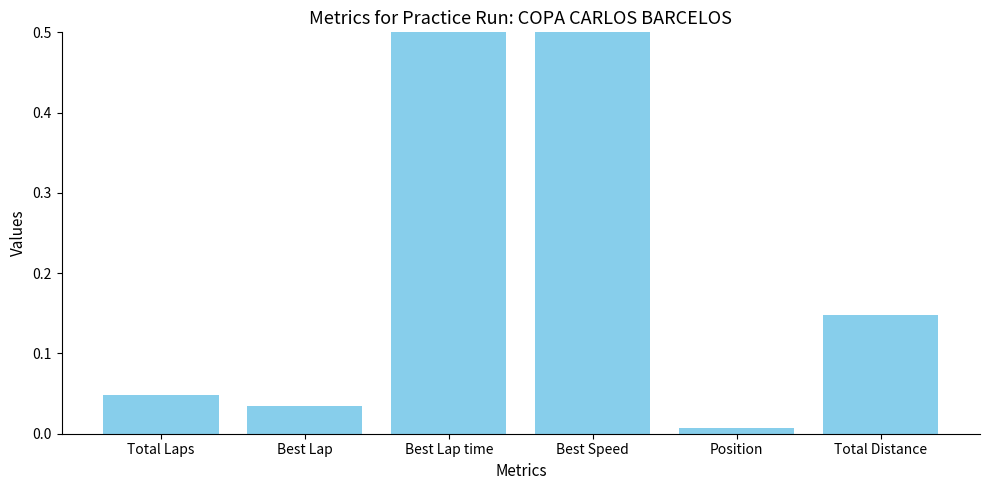

True or false: the data shows 0.2 at Best Lap time.

False